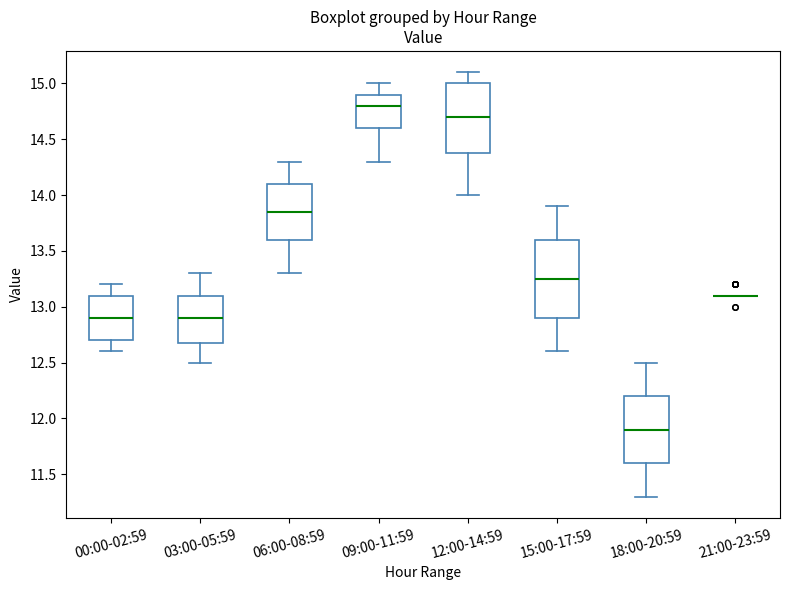

Reading left to right, read every box against the y-axis: the position of its median line, the range the box covers, and the ends of its whiskers. The values are not printed on the chart, so give them approximately, as read against the axis.

00:00-02:59: median 12.90, box 12.70 to 13.10, whiskers 12.60 to 13.20
03:00-05:59: median 12.90, box 12.70 to 13.10, whiskers 12.50 to 13.30
06:00-08:59: median 13.85, box 13.60 to 14.10, whiskers 13.30 to 14.30
09:00-11:59: median 14.80, box 14.60 to 14.90, whiskers 14.30 to 15.00
12:00-14:59: median 14.70, box 14.40 to 15.00, whiskers 14.00 to 15.10
15:00-17:59: median 13.25, box 12.90 to 13.60, whiskers 12.60 to 13.90
18:00-20:59: median 11.90, box 11.60 to 12.20, whiskers 11.30 to 12.50
21:00-23:59: box collapsed to a line at 13.10, whiskers 13.10 to 13.10